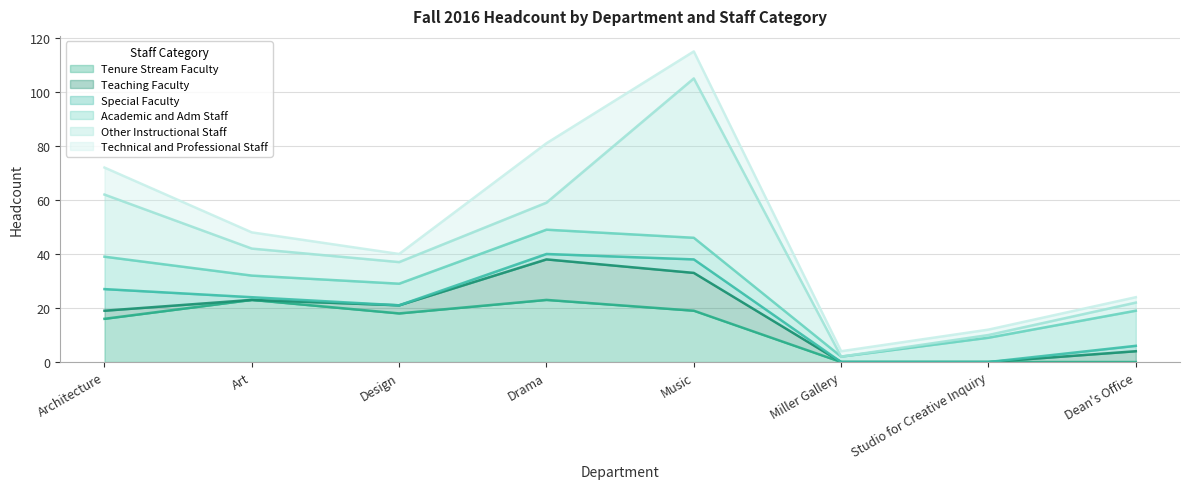

How many positive values does the Special Faculty series have?

5